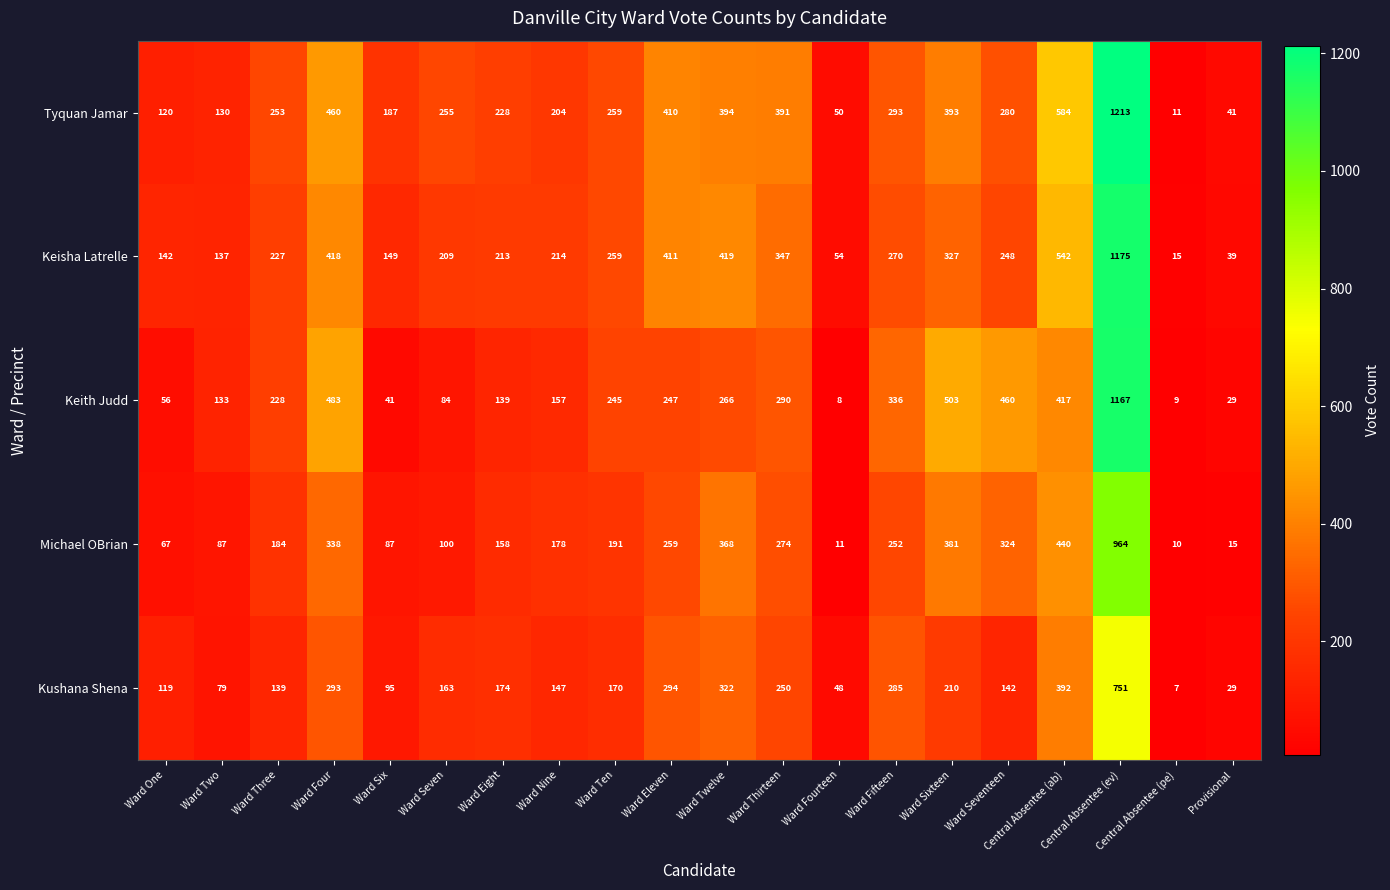

What is the approximate value of Keisha Latrelle at Provisional, to the nearest 50?

50